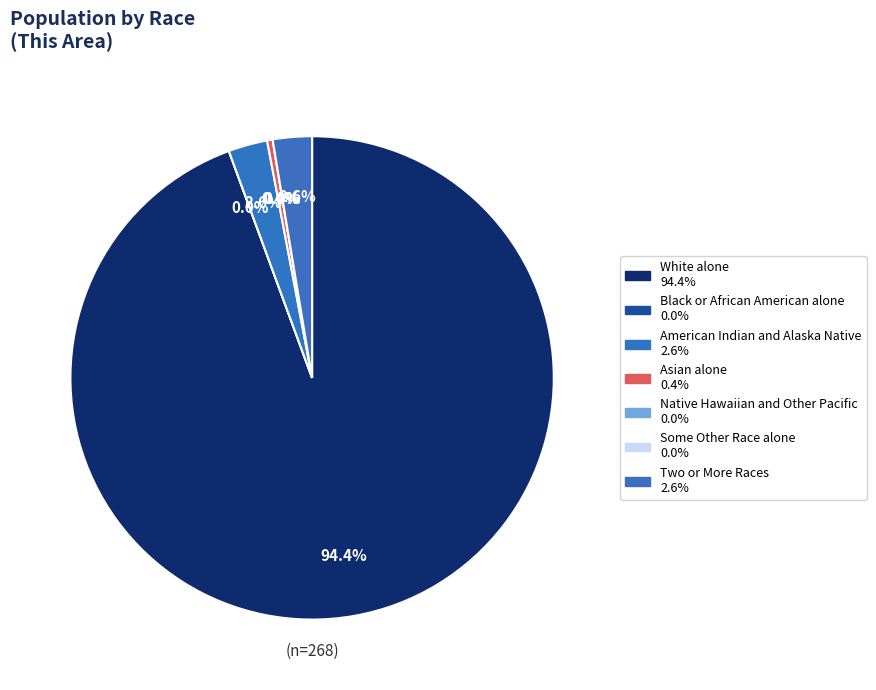

Does White alone represent more than half of the total?

Yes